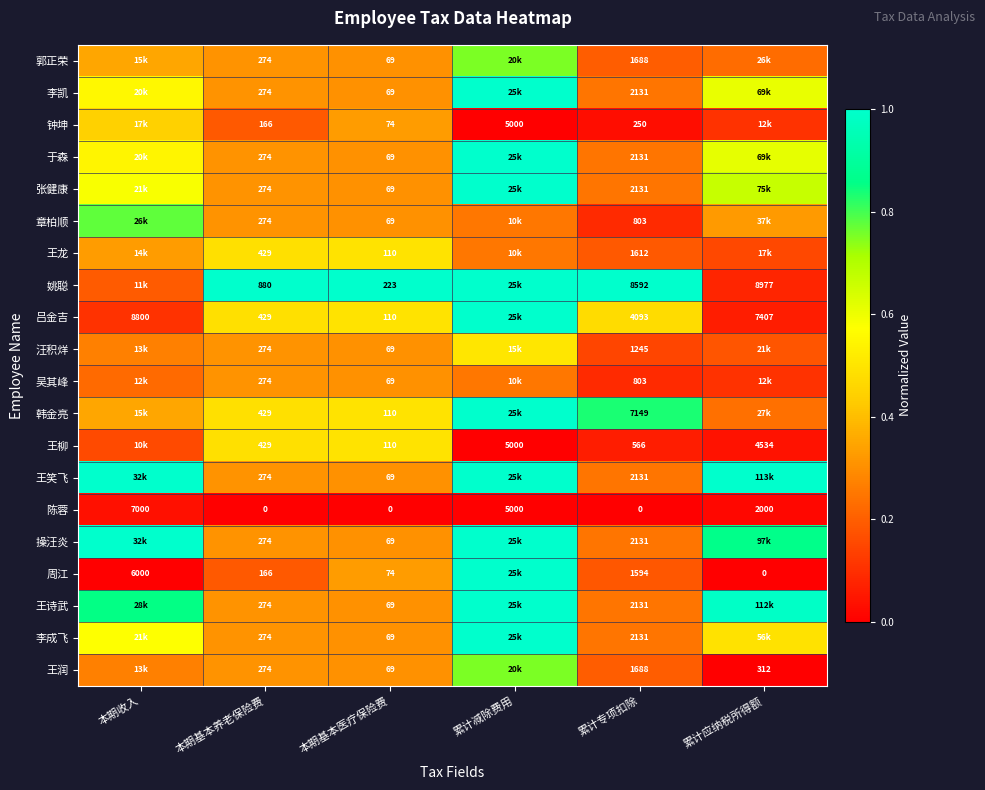

Is the value of 李成飞 at 本期基本医疗保险费 greater than the value of 钟坤 at 本期基本养老保险费?

No